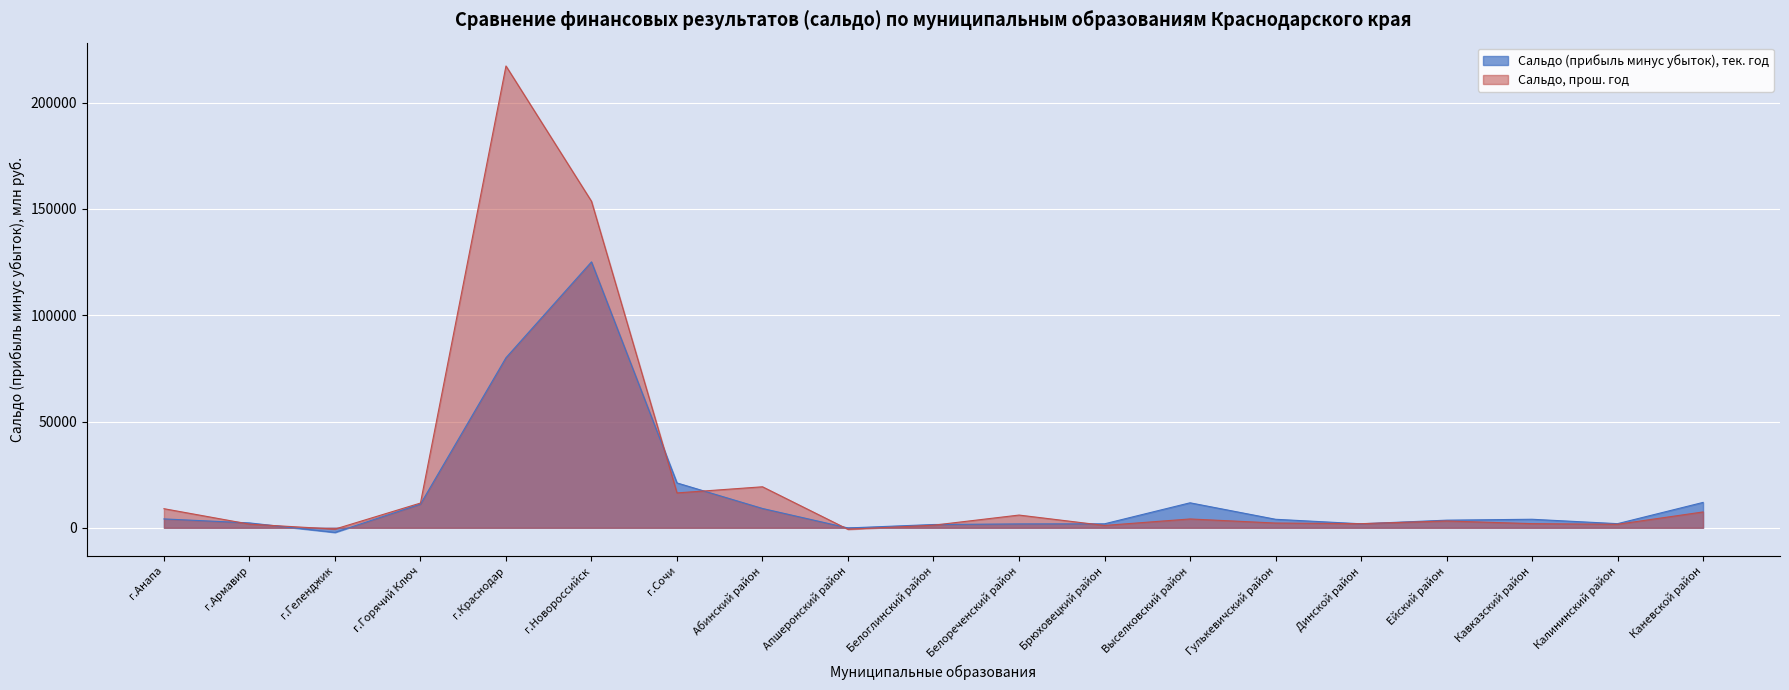

Rank the series at г.Сочи from highest to lowest value.

Сальдо (прибыль минус убыток), тек. год, Сальдо, прош. год